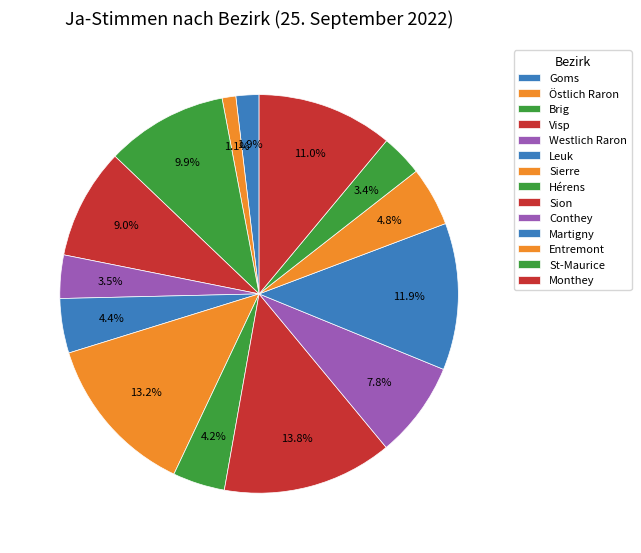

The Leuk slice represents 14% of the pie. True or false?

False